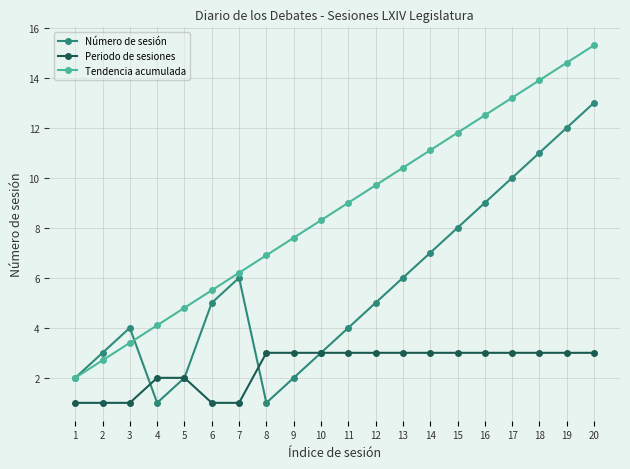

Reading left to right, list all the values displayed in this chart.

Número de sesión: 1=2.0	2=3.0	3=4.0	4=1.0	5=2.0	6=5.0	7=6.0	8=1.0	9=2.0	10=3.0	11=4.0	12=5.0	13=6.0	14=7.0	15=8.0	16=9.0	17=10.0	18=11.0	19=12.0	20=13.0
Periodo de sesiones: 1=1.0	2=1.0	3=1.0	4=2.0	5=2.0	6=1.0	7=1.0	8=3.0	9=3.0	10=3.0	11=3.0	12=3.0	13=3.0	14=3.0	15=3.0	16=3.0	17=3.0	18=3.0	19=3.0	20=3.0
Tendencia acumulada: 1=2.0	2=2.7	3=3.4	4=4.1	5=4.8	6=5.5	7=6.2	8=6.9	9=7.6	10=8.3	11=9.0	12=9.7	13=10.4	14=11.1	15=11.8	16=12.5	17=13.2	18=13.9	19=14.6	20=15.3